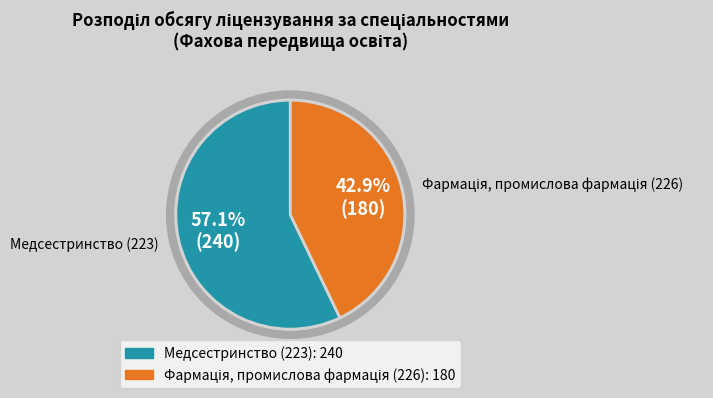

Which category has the biggest portion of the pie?

Медсестринство (223)